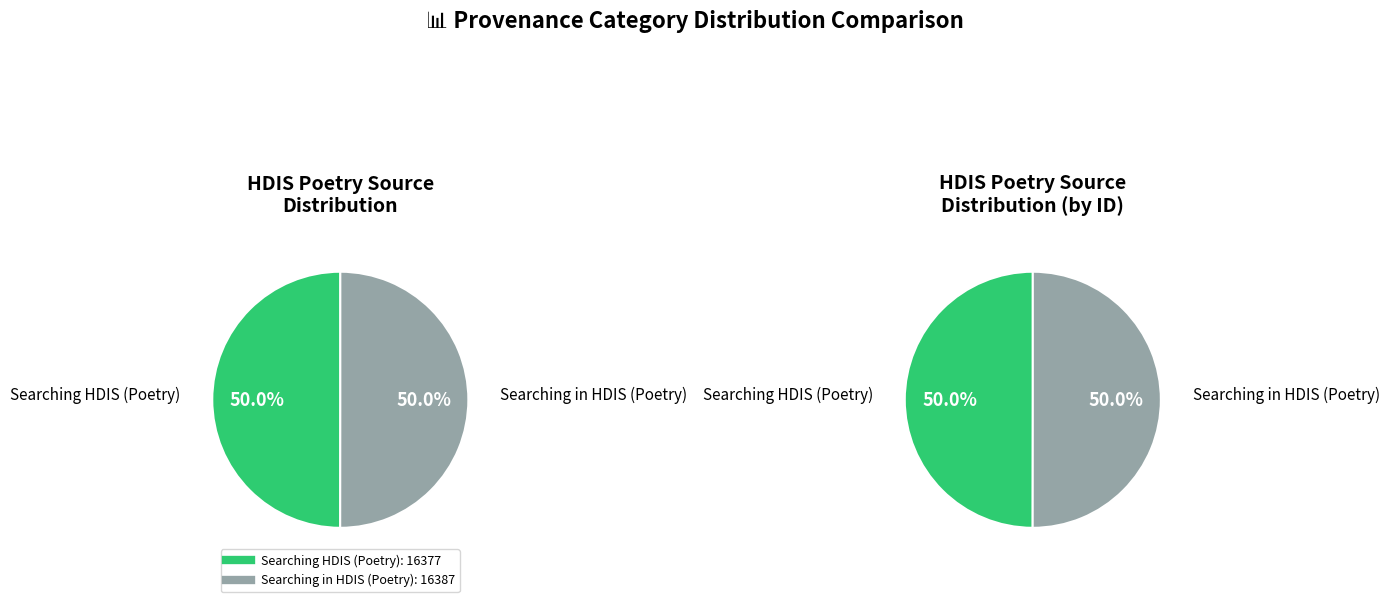

Between Searching in HDIS (Poetry) and Searching HDIS (Poetry), which is larger?

Searching in HDIS (Poetry)